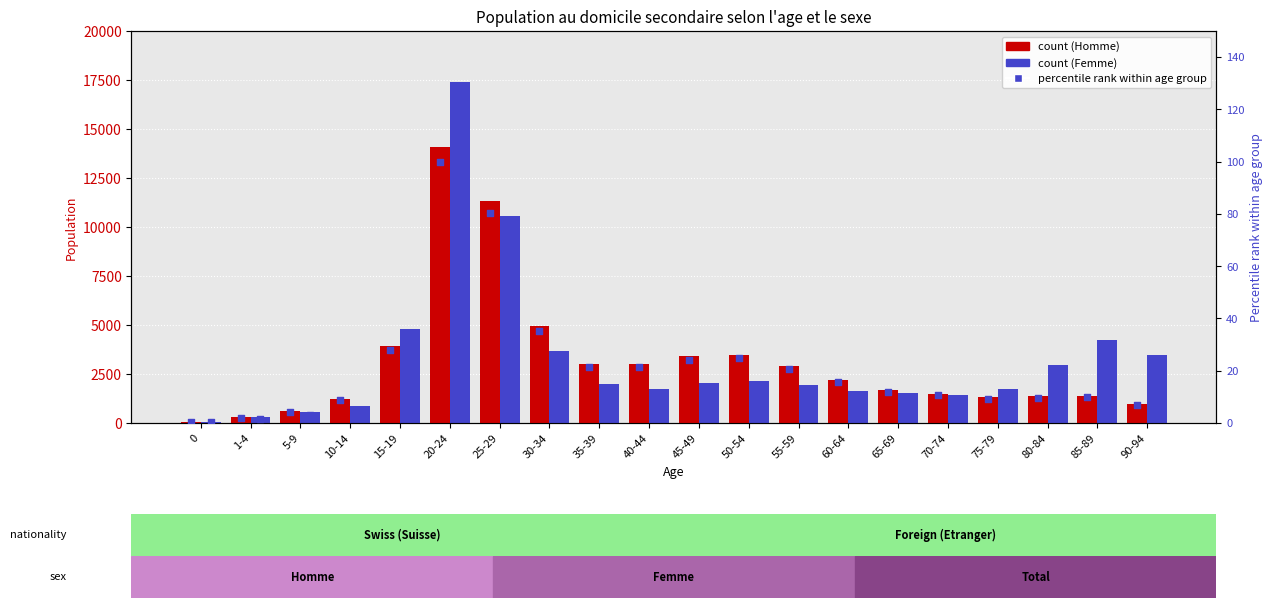

Is the value of Total Femme at 5-9 greater than the value of Total Homme percentile at 1-4?

Yes